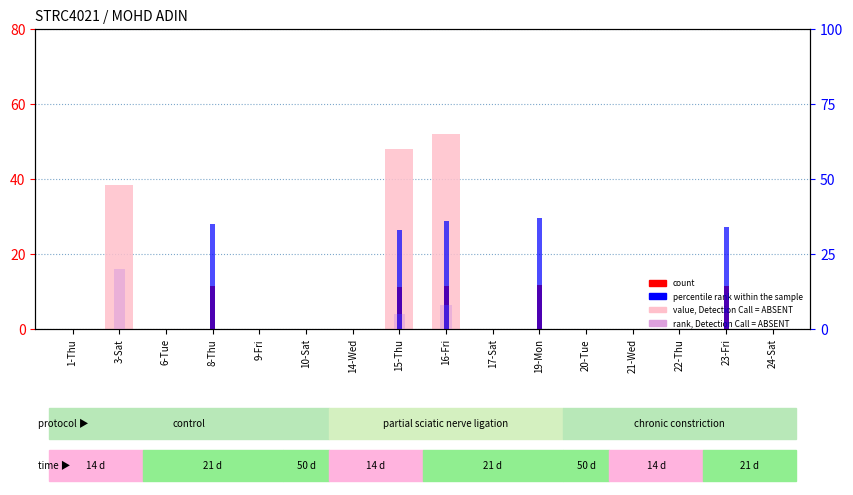

At which label is percentile rank within the sample closest to 18?

15-Thu